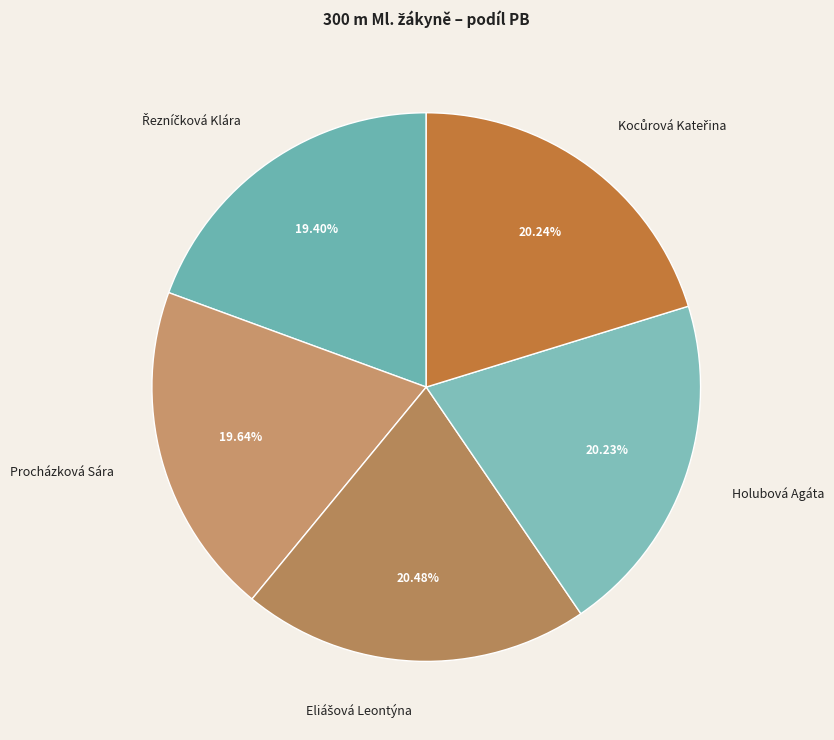

Combined, do Procházková Sára and Holubová Agáta account for over 50%?

No